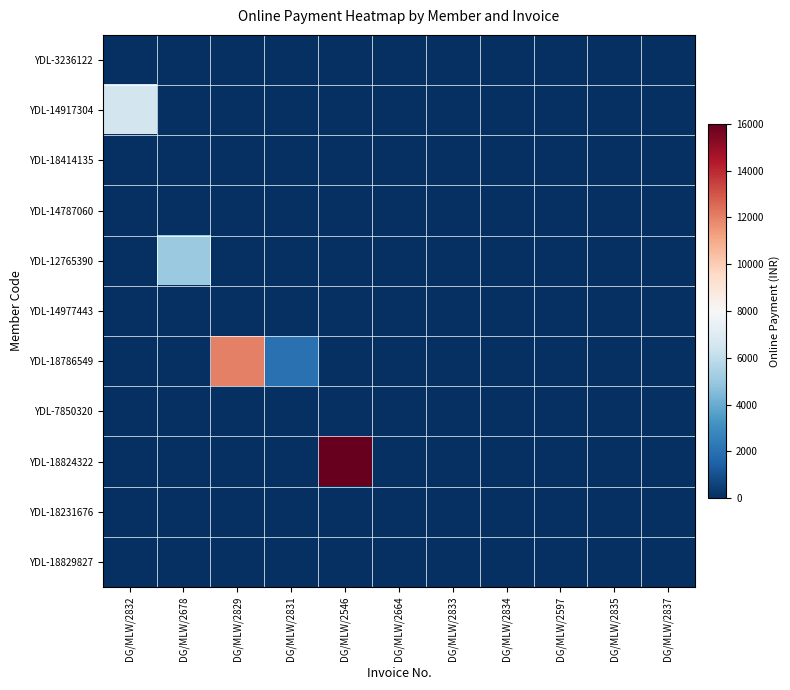

At how many categories does at least one series exceed 11086?

2